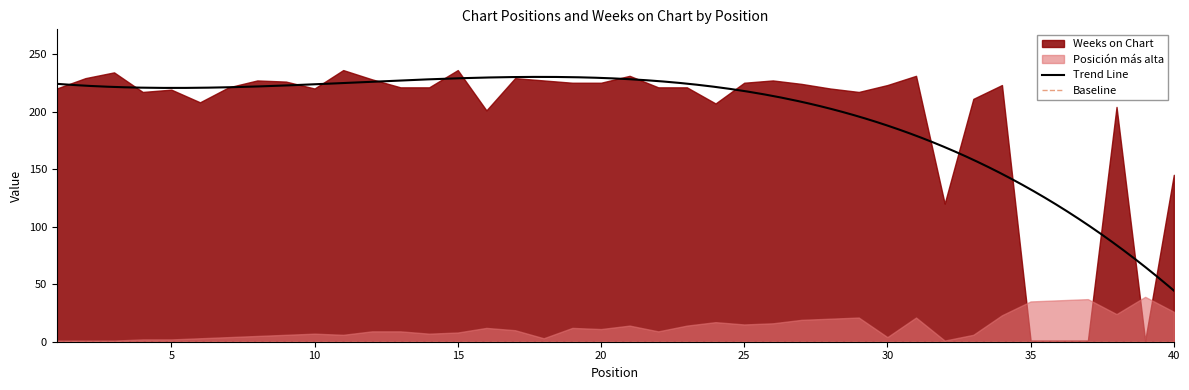

List the labels in order of Weeks on Chart value, largest first.

11, 15, 3, 21, 31, 2, 17, 12, 8, 18, 26, 9, 19, 20, 25, 27, 30, 34, 7, 13, 14, 22, 23, 1, 10, 28, 5, 4, 29, 33, 6, 24, 38, 16, 40, 32, 35, 36, 37, 39